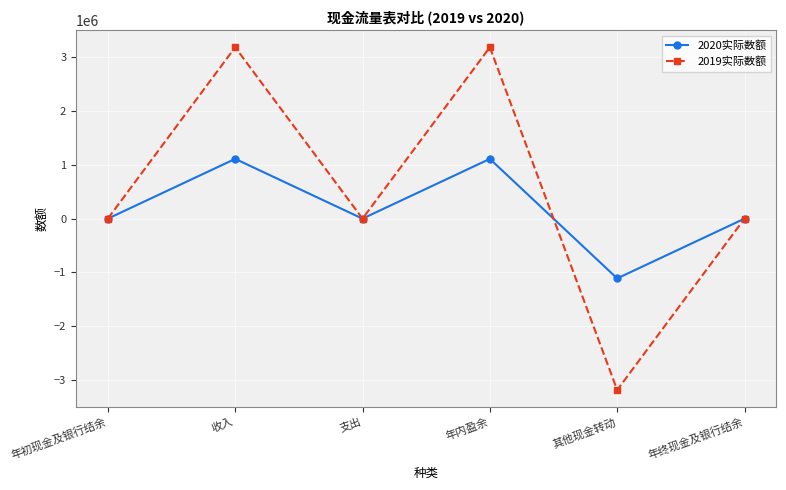

Rank the series by their average value, from highest to lowest.

2019实际数额, 2020实际数额